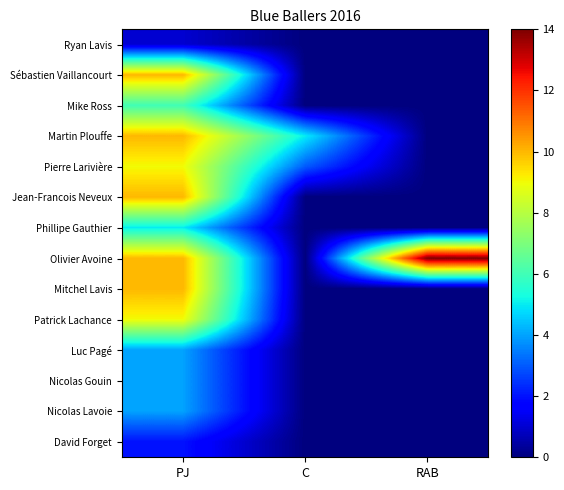

Which category has the highest value across all series?

RAB